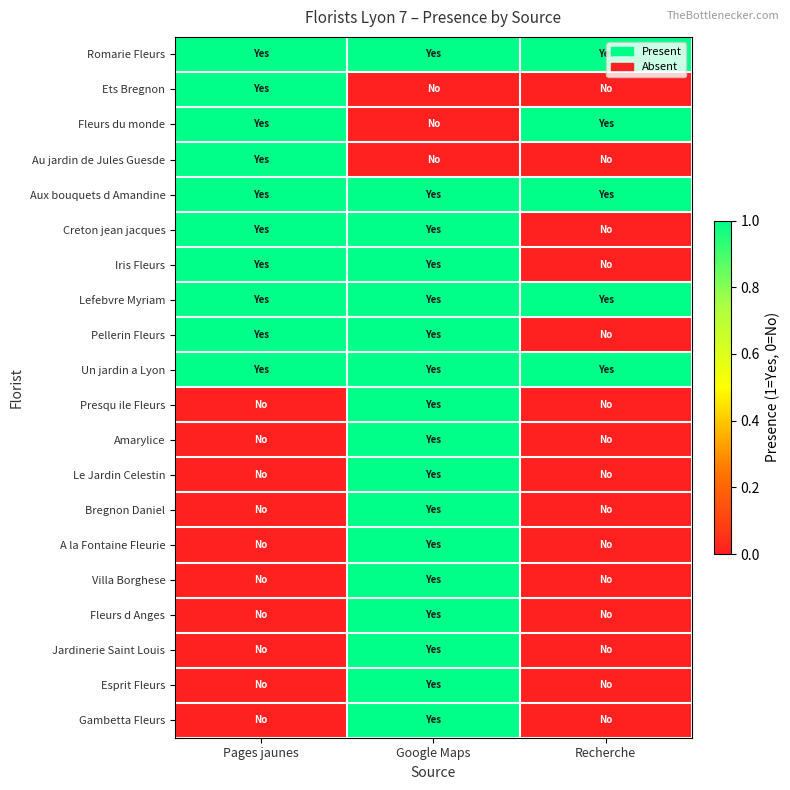

Reading left to right, what are all the values shown in this chart?

Romarie Fleurs: Pages jaunes=1	Google Maps=1	Recherche=1
Ets Bregnon: Pages jaunes=1	Google Maps=0	Recherche=0
Fleurs du monde: Pages jaunes=1	Google Maps=0	Recherche=1
Au jardin de Jules Guesde: Pages jaunes=1	Google Maps=0	Recherche=0
Aux bouquets d Amandine: Pages jaunes=1	Google Maps=1	Recherche=1
Creton jean jacques: Pages jaunes=1	Google Maps=1	Recherche=0
Iris Fleurs: Pages jaunes=1	Google Maps=1	Recherche=0
Lefebvre Myriam: Pages jaunes=1	Google Maps=1	Recherche=1
Pellerin Fleurs: Pages jaunes=1	Google Maps=1	Recherche=0
Un jardin a Lyon: Pages jaunes=1	Google Maps=1	Recherche=1
Presqu ile Fleurs: Pages jaunes=0	Google Maps=1	Recherche=0
Amarylice: Pages jaunes=0	Google Maps=1	Recherche=0
Le Jardin Celestin: Pages jaunes=0	Google Maps=1	Recherche=0
Bregnon Daniel: Pages jaunes=0	Google Maps=1	Recherche=0
A la Fontaine Fleurie: Pages jaunes=0	Google Maps=1	Recherche=0
Villa Borghese: Pages jaunes=0	Google Maps=1	Recherche=0
Fleurs d Anges: Pages jaunes=0	Google Maps=1	Recherche=0
Jardinerie Saint Louis: Pages jaunes=0	Google Maps=1	Recherche=0
Esprit Fleurs: Pages jaunes=0	Google Maps=1	Recherche=0
Gambetta Fleurs: Pages jaunes=0	Google Maps=1	Recherche=0